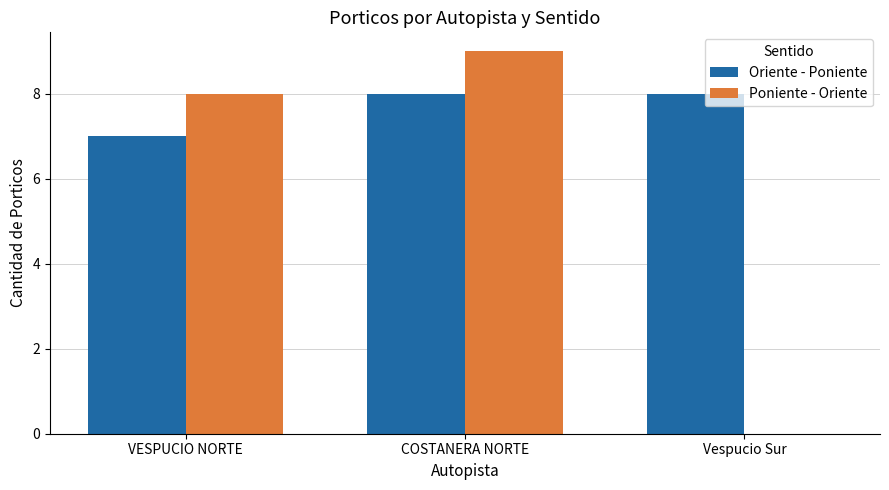

Reading right to left, transcribe all the data shown in this chart.

Oriente - Poniente: 8	8	7
Poniente - Oriente: 0	9	8